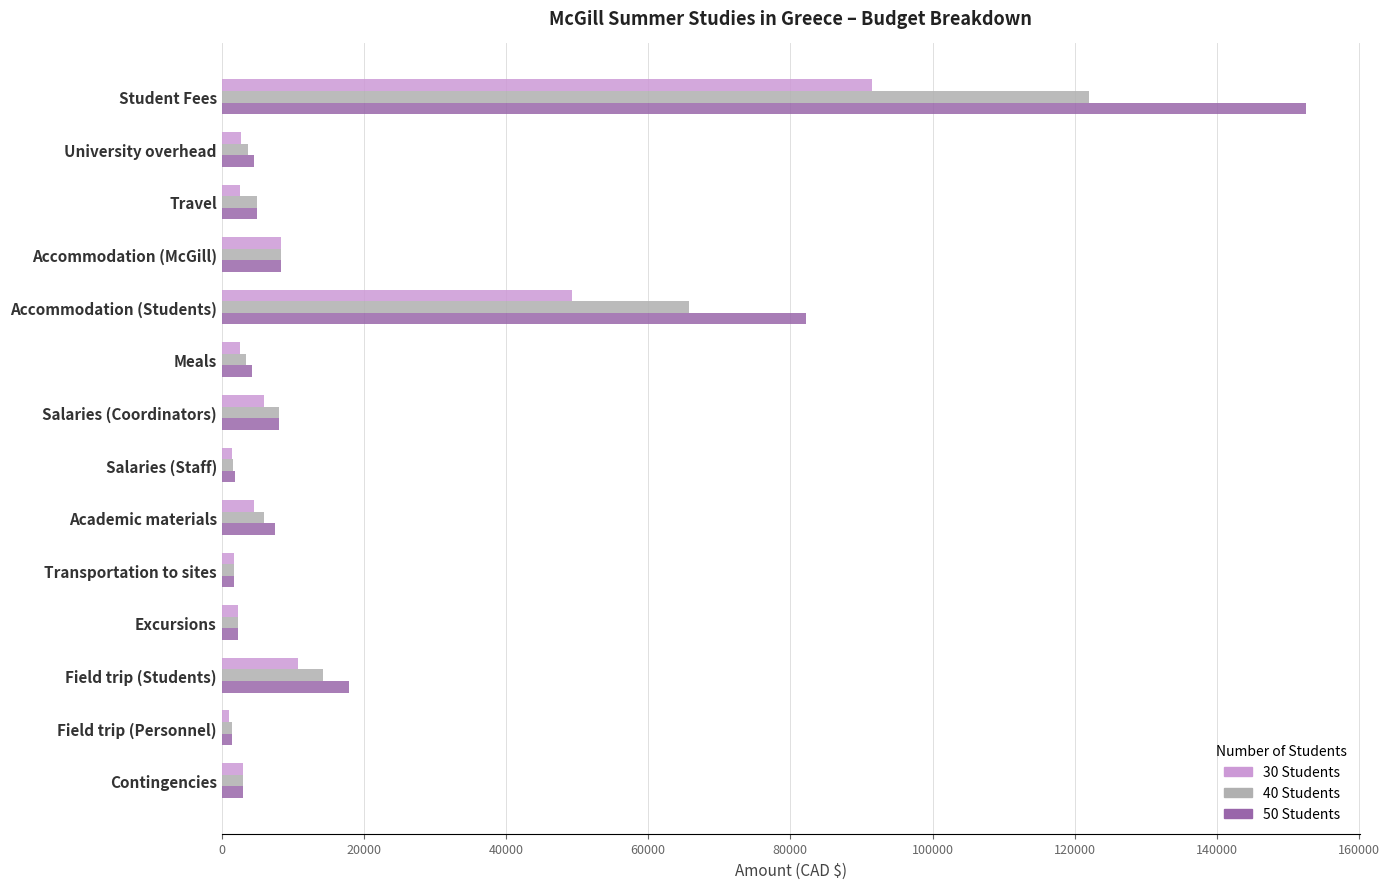

At which category is the sum across all series the highest?

Student Fees